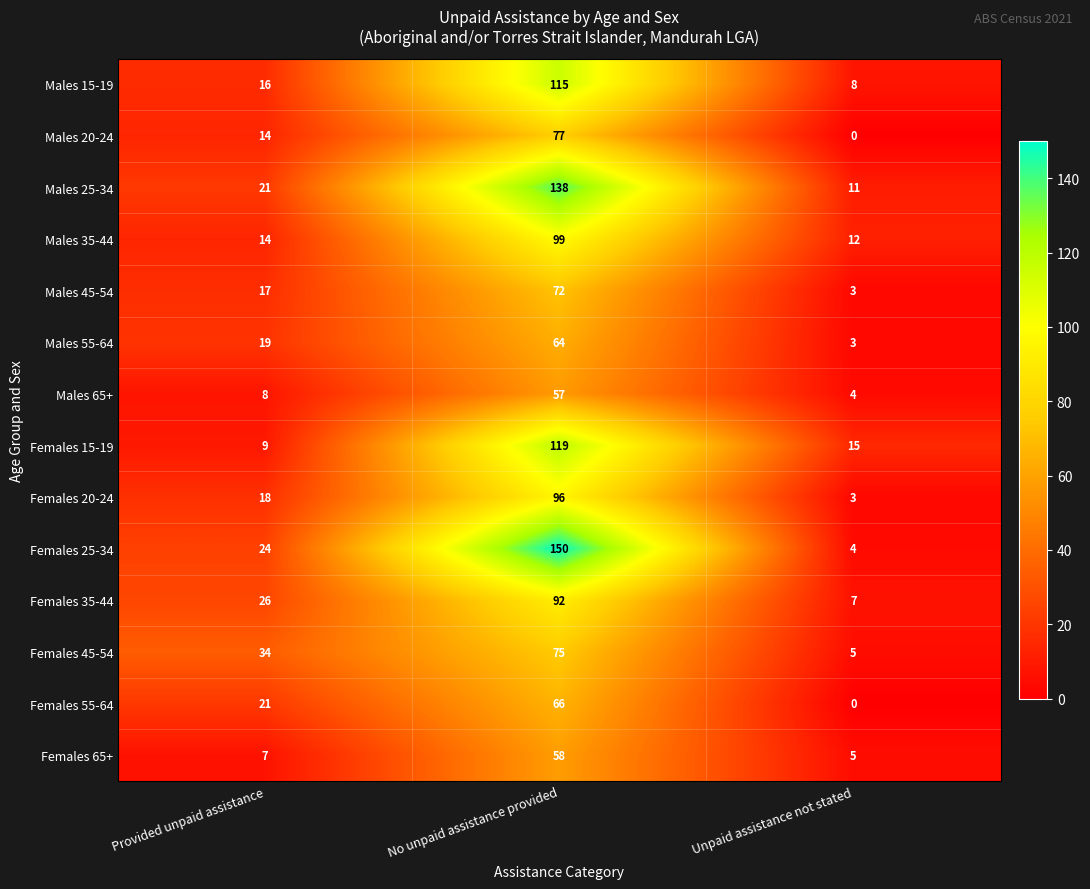

At how many categories does at least one series exceed 31?

2